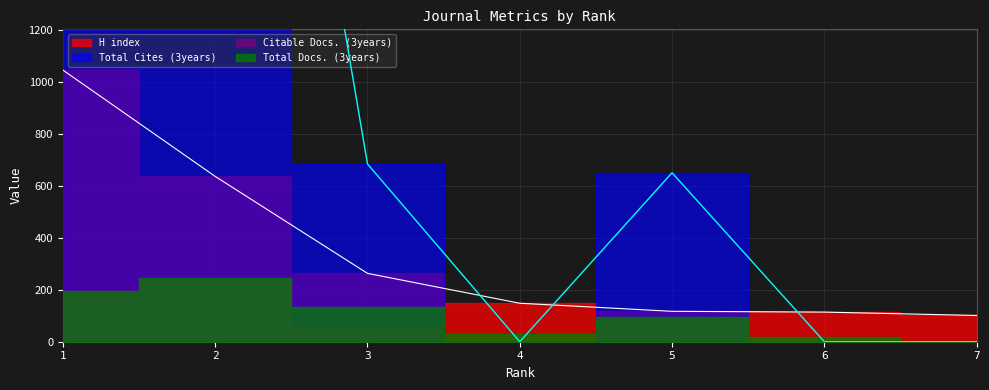

Between 3 and 4, which is larger?

3